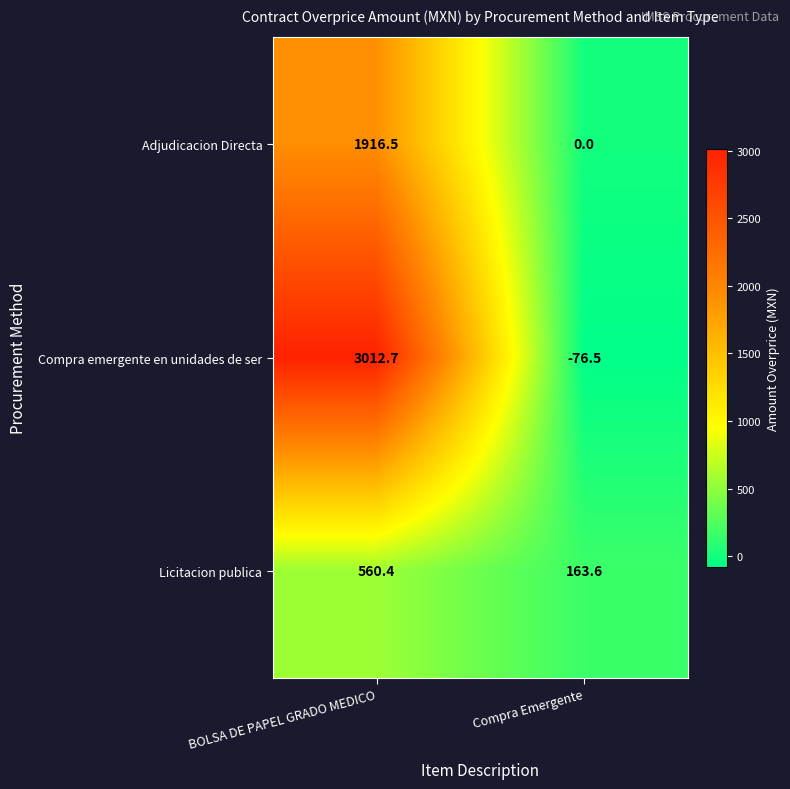

Is it true that Licitacion publica equals 193.2 at BOLSA DE PAPEL GRADO MEDICO?

False